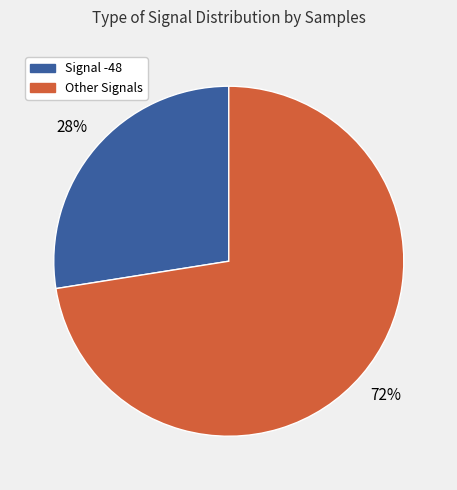

To the nearest percent, what is the average slice percentage?

50%